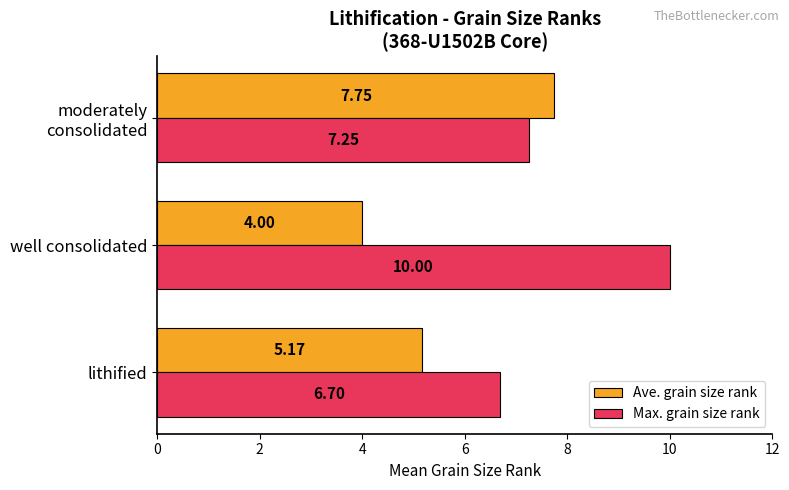

How many data points in Max. grain size rank are less than 7?

1